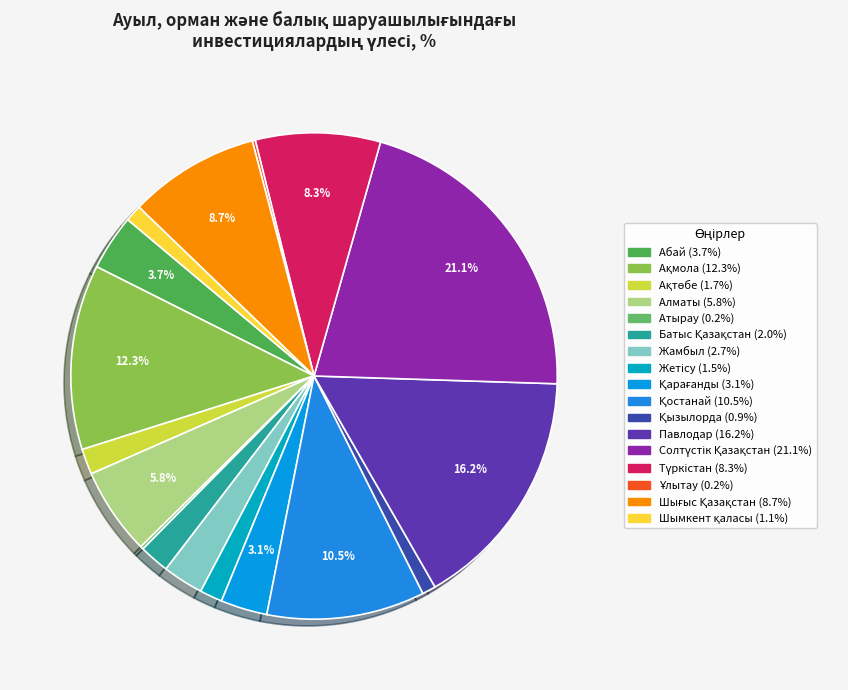

What percentage do Солтүстік Қазақстан and Ұлытау together represent?

21.3%